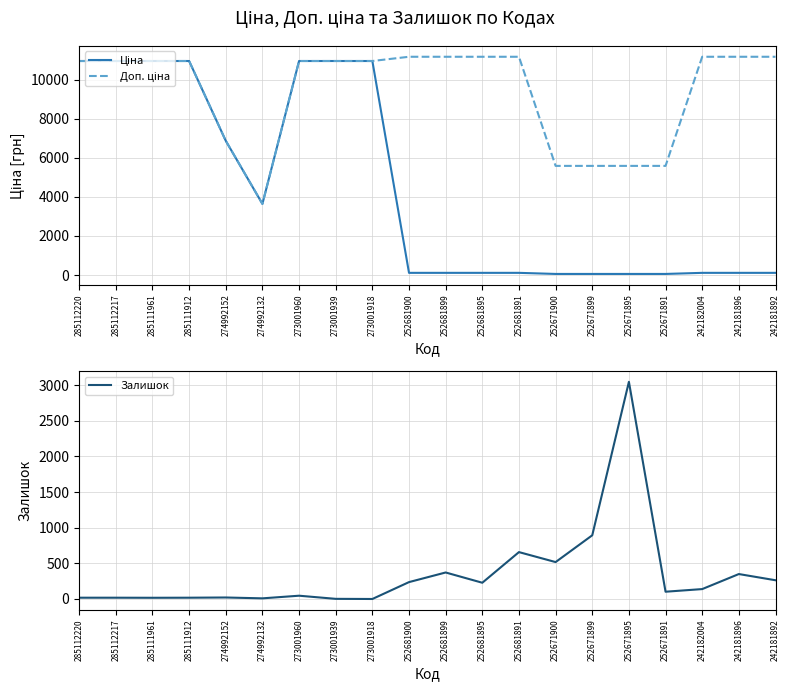

What is the sum of the Залишок values at 285112217 and 252681895?

246